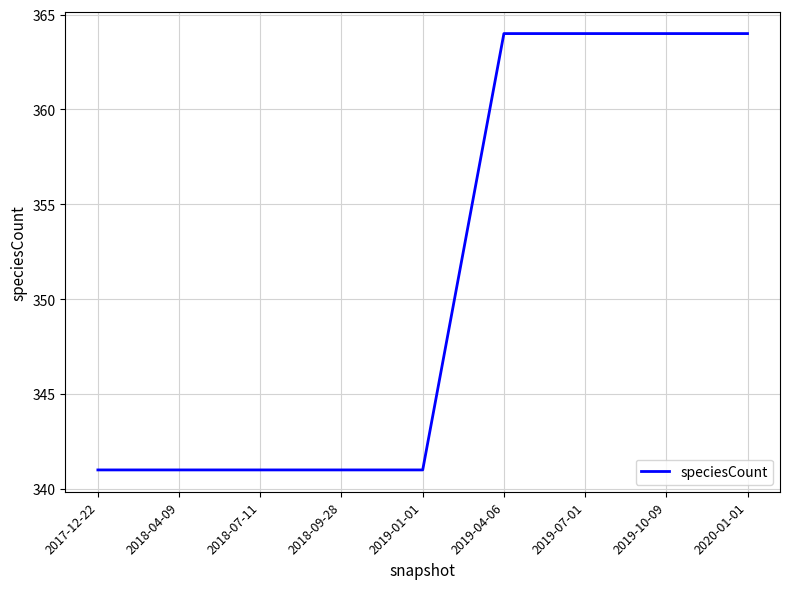

Does the chart have visible grid lines?

Yes